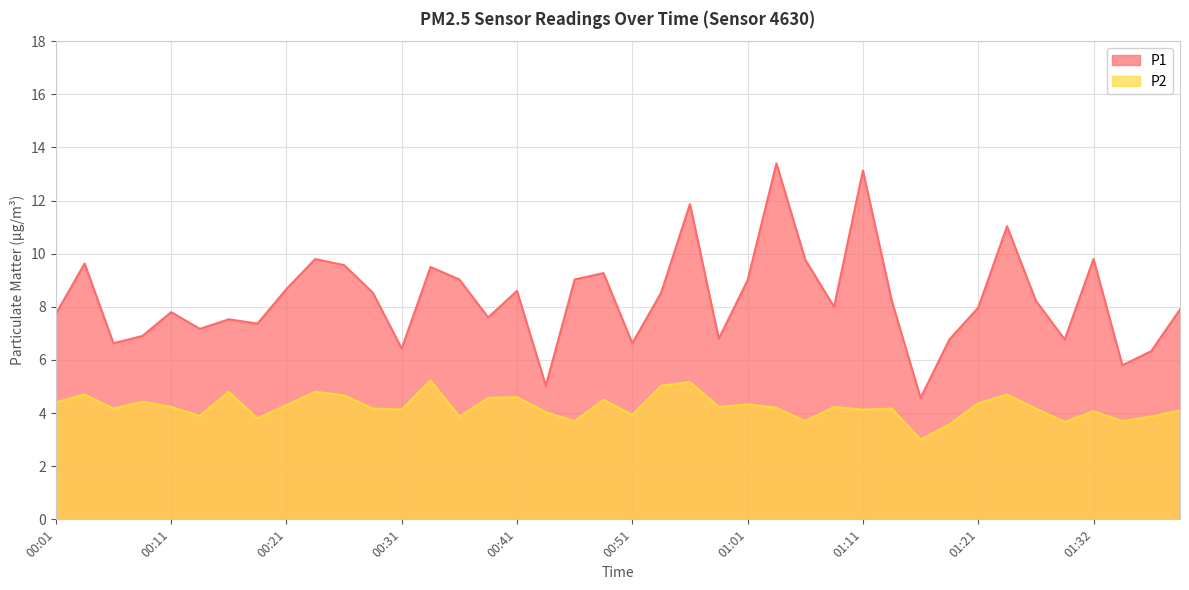

True or false: P2 and P1 cross at least once.

False